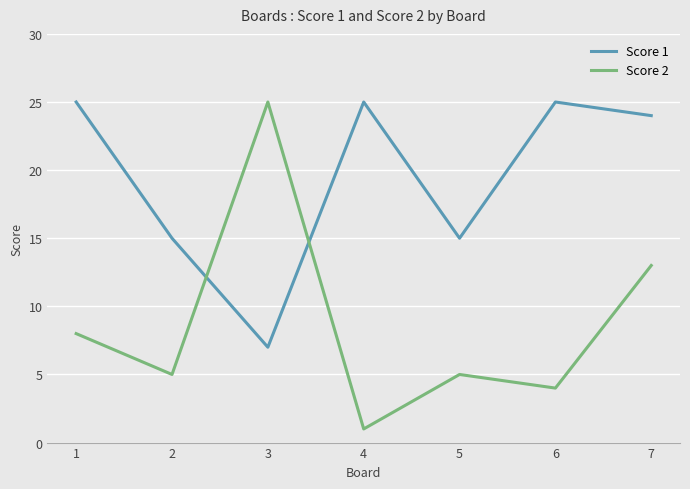

At which category is the sum across all series the highest?

7